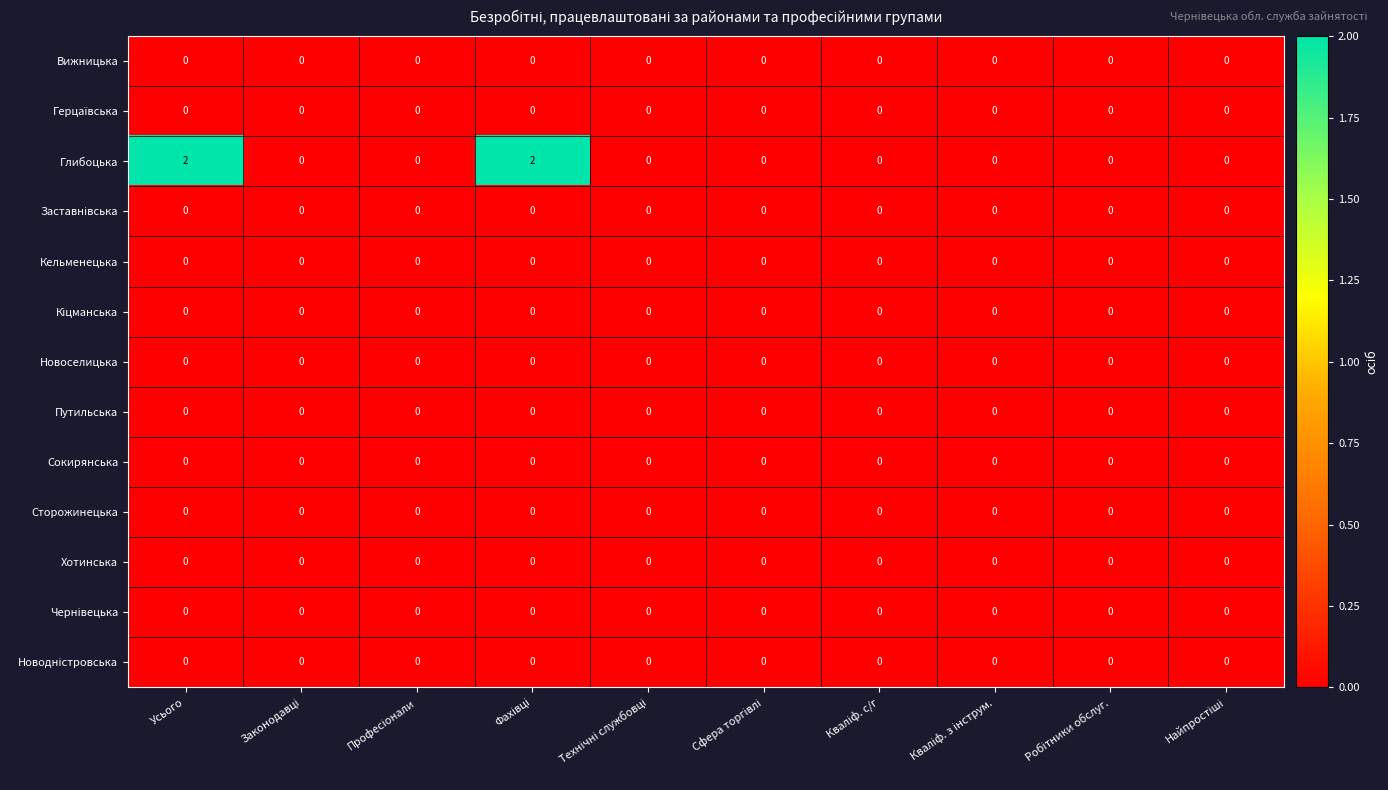

Which series has the largest total across all categories?

Глибоцька